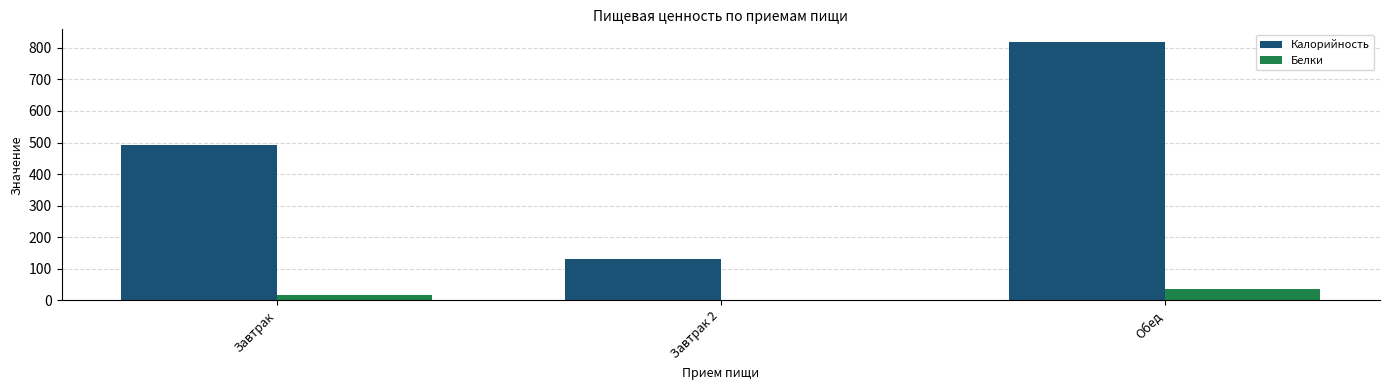

Which series has the widest spread of values?

Калорийность